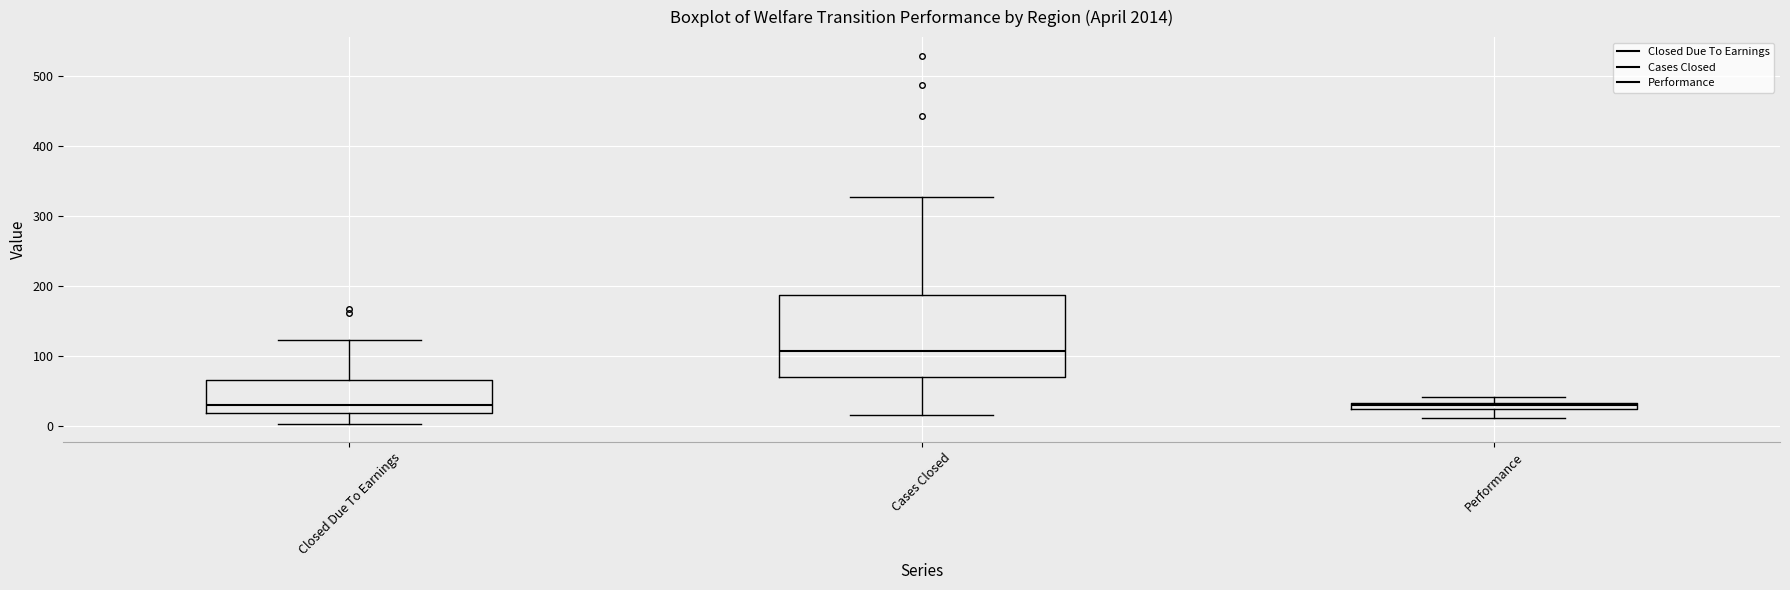

Which box has the highest median line?

Cases Closed